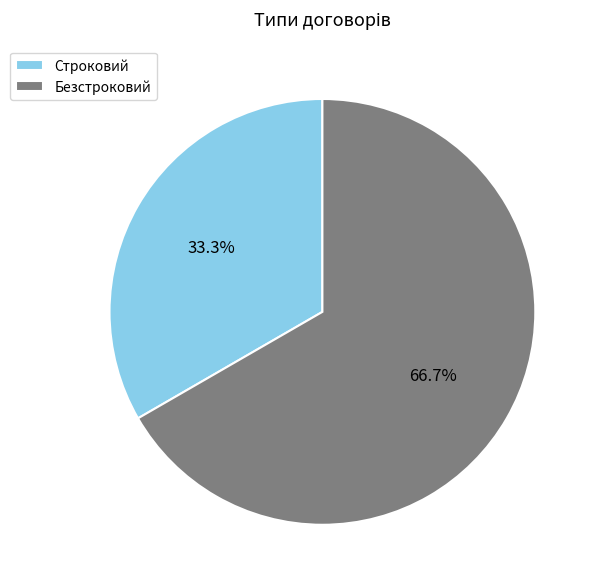

What is the smallest slice in the pie chart?

Строковий